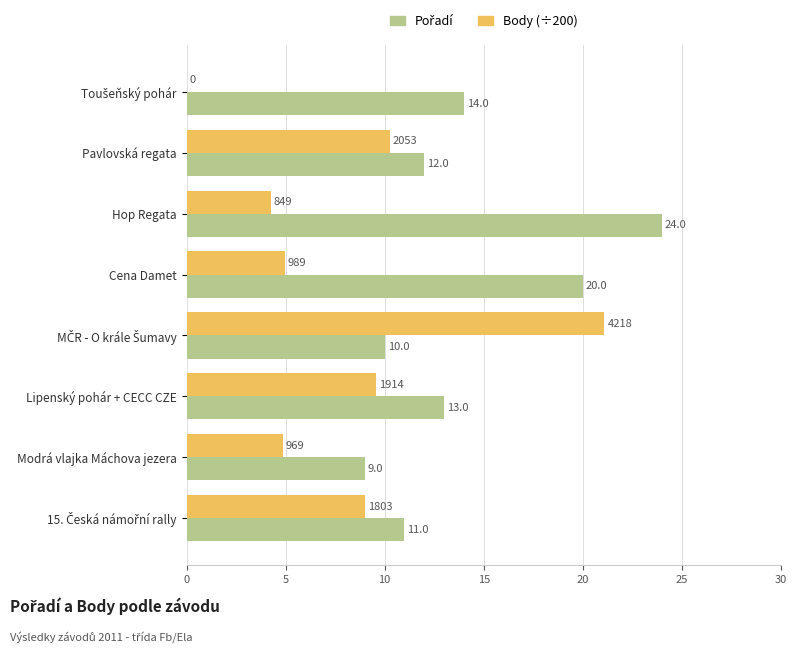

The Body (÷200) series shows 10.3 at Pavlovská regata. True or false?

True